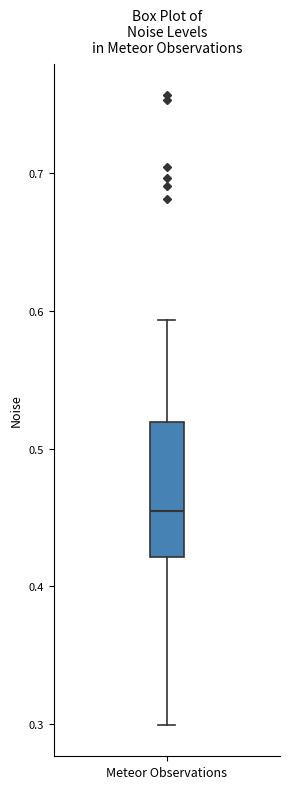

Read this box plot against the y-axis: the position of the median line, the range covered by the box, and the ends of both whiskers. The values are not printed on the chart, so give them approximately, as read against the axis.

median 0.45, box 0.42 to 0.52, whiskers 0.30 to 0.59